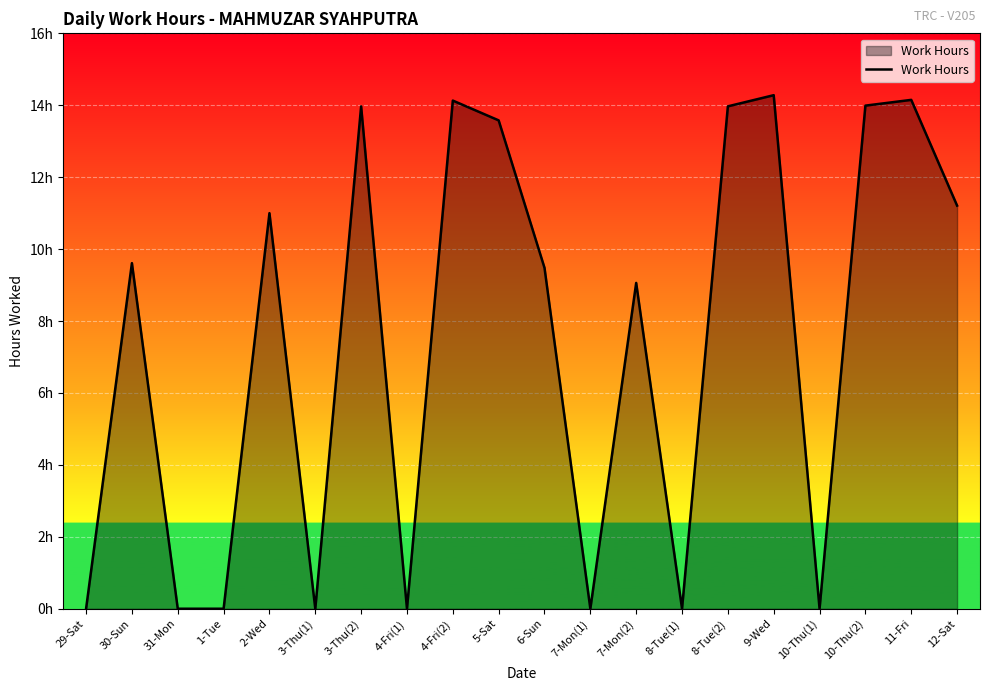

At which category does the data reach its first local valley?

3-Thu(1)